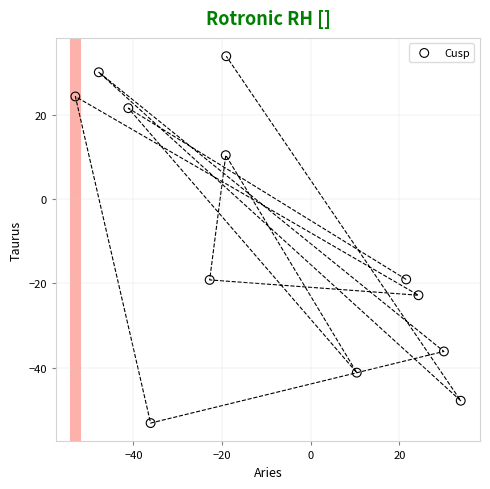

What is the range of X values (max minus min)?

87.0